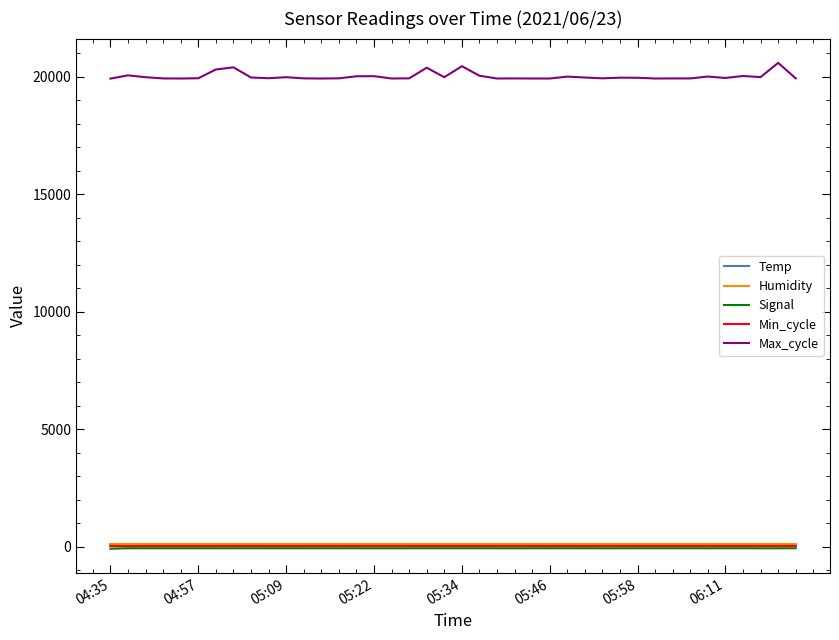

What is the greatest value displayed?

20592.0